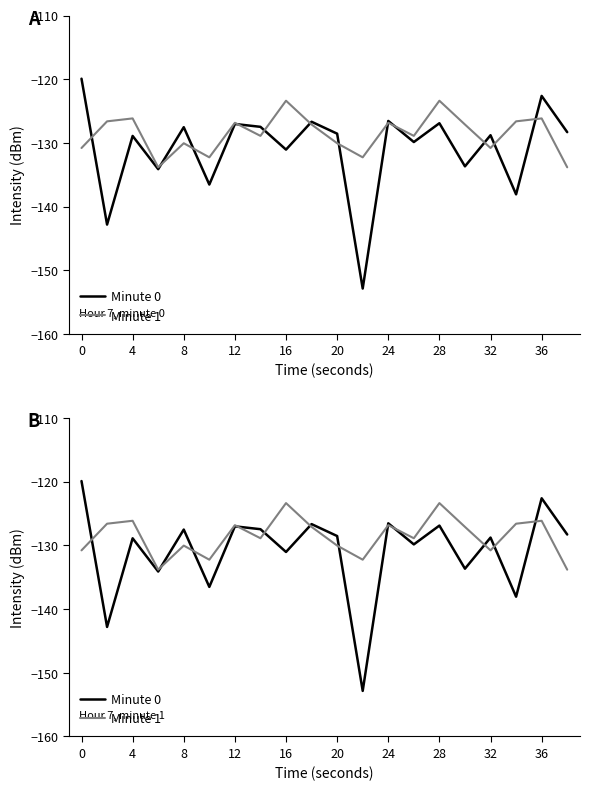

The value of Minute 0 at 4 is -43.5. True or false?

False